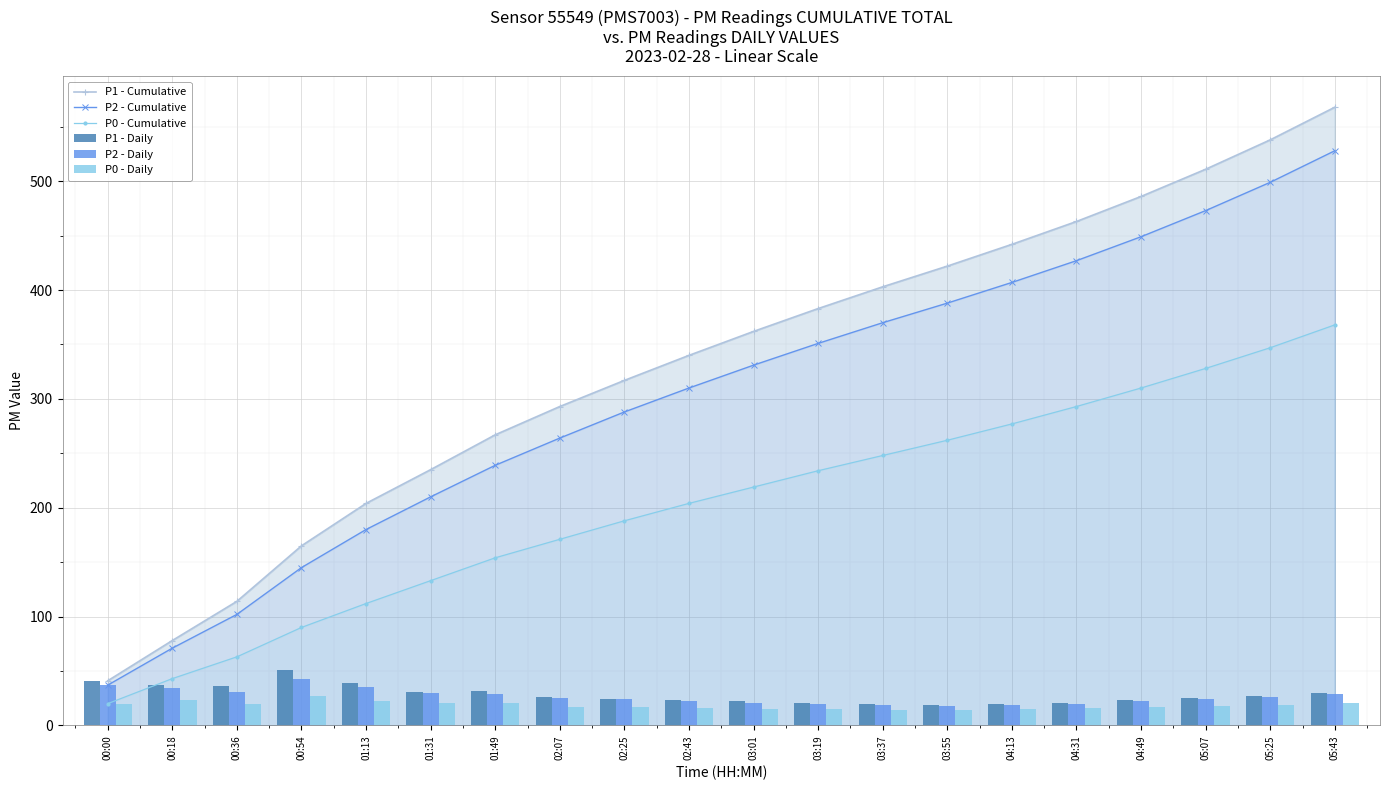

What is the difference between the maximum and minimum values in the P0 - Daily series?

13